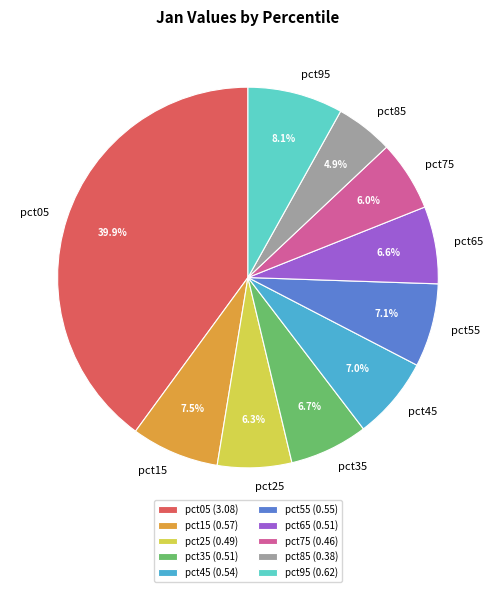

Which category has the smallest portion of the pie?

pct85